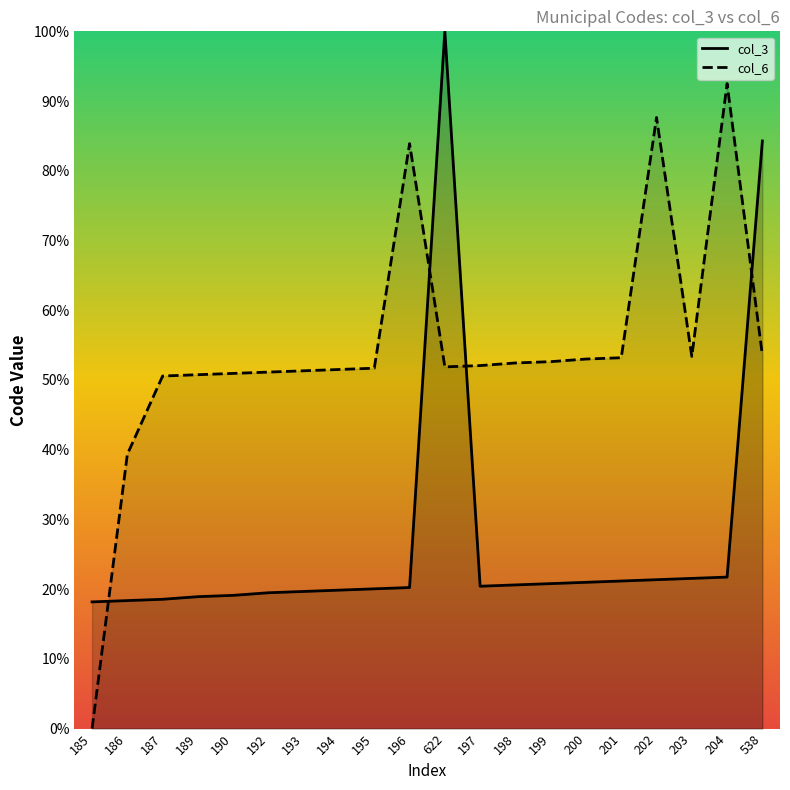

How many lines are shown in the chart?

2